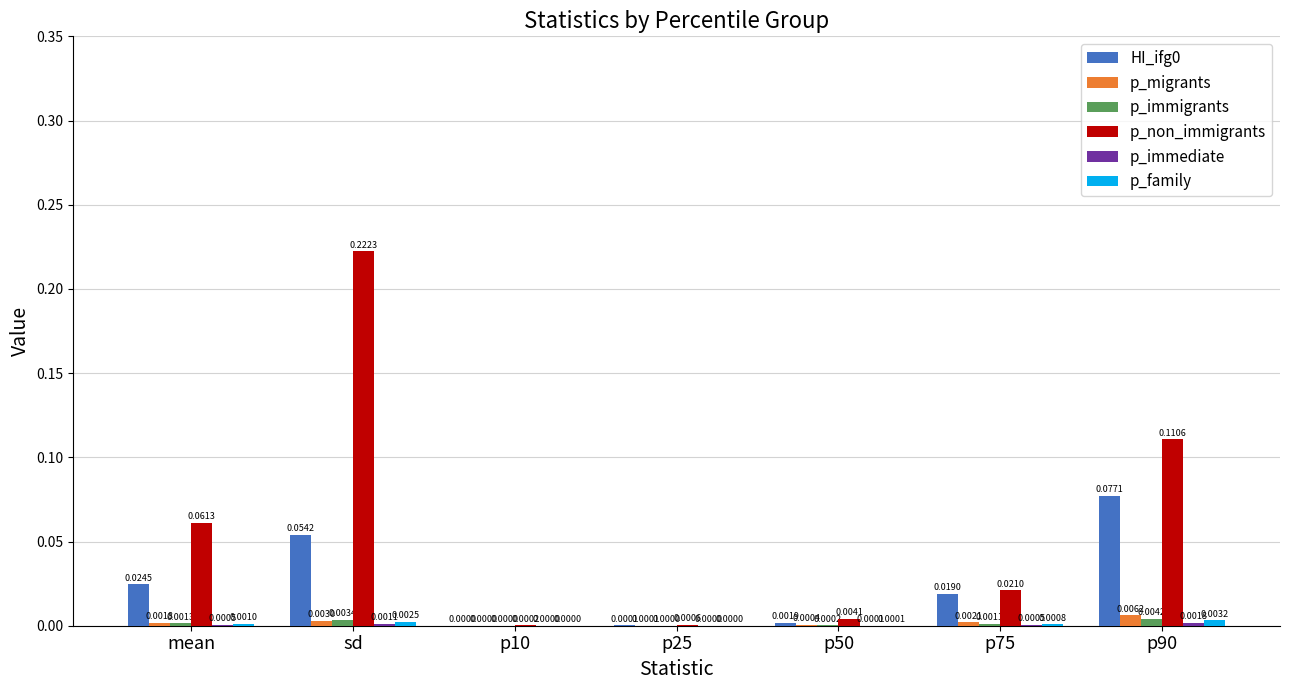

Which category has the highest value across all series?

sd